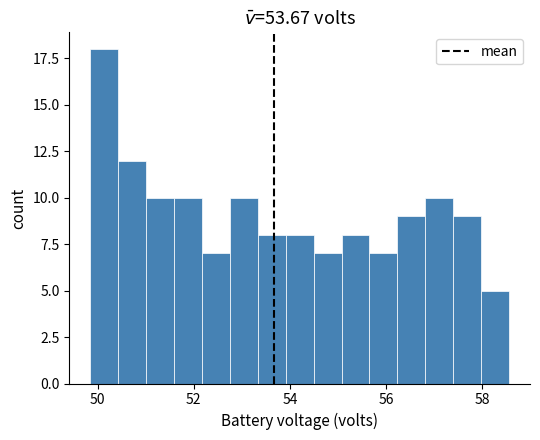

Around what value on the x-axis is the tallest bar? Give the approximate position of its centre, as read against the axis.

50.2